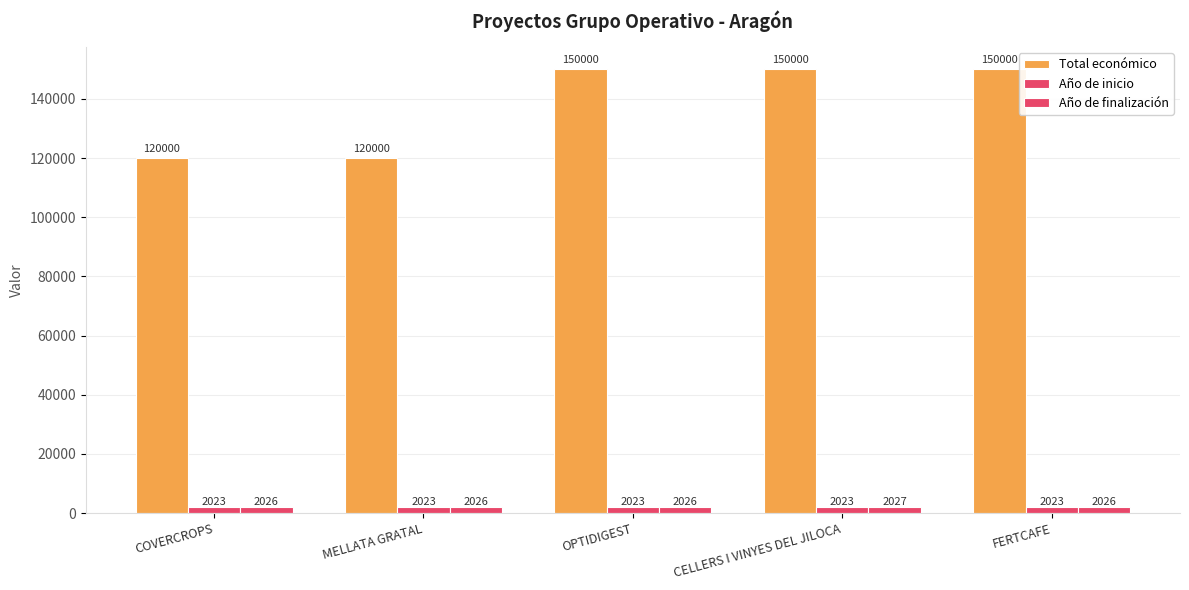

Are the bars grouped side by side (vs. stacked)?

Yes